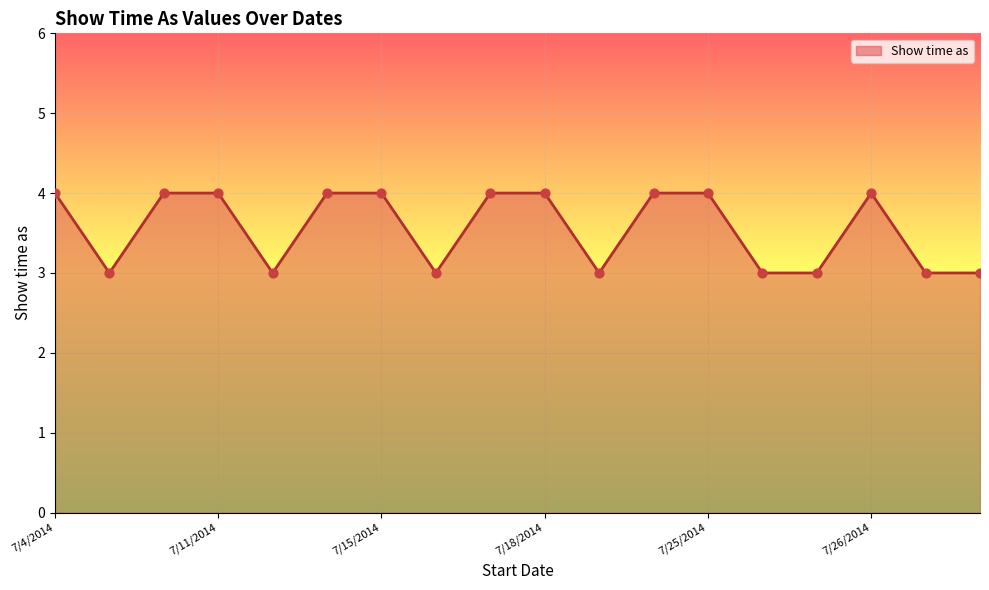

What is the greatest value displayed?

4